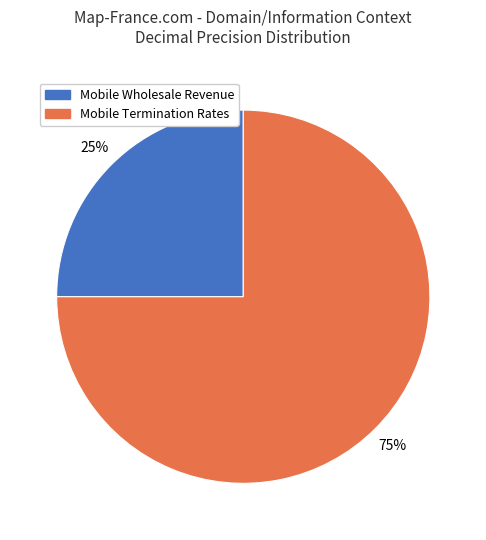

How many segments does this pie chart have?

2